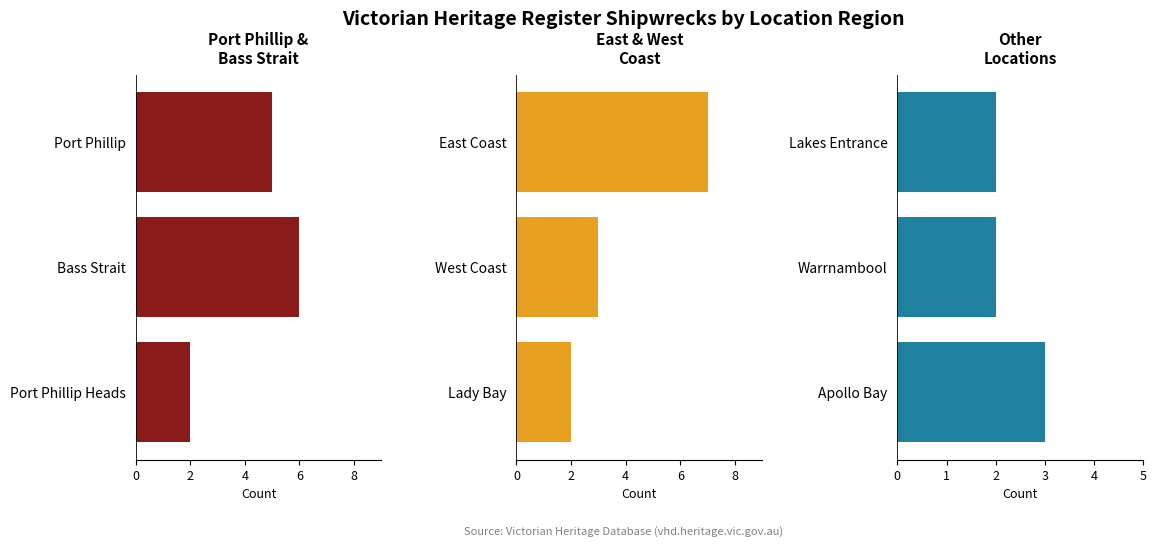

List the series in order of their overall mean, highest first.

Port Phillip & Bass Strait, East & West Coast, Other Locations